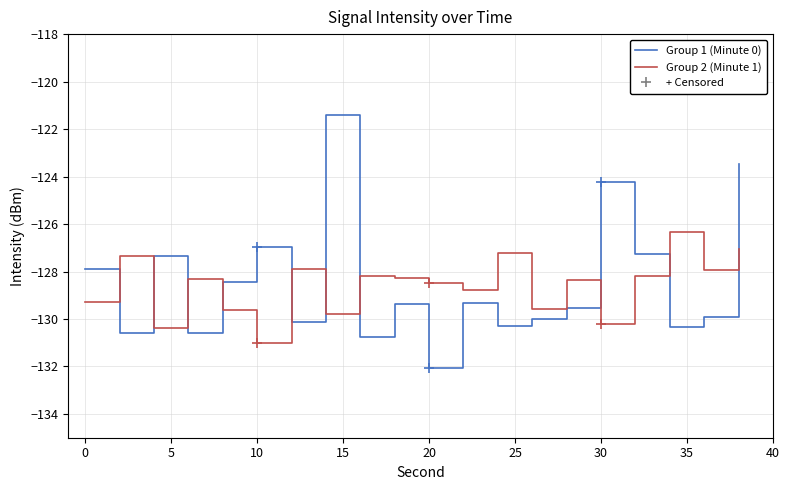

List the series in order of their peak value, lowest first.

Group 2 (Minute 1), Group 1 (Minute 0)